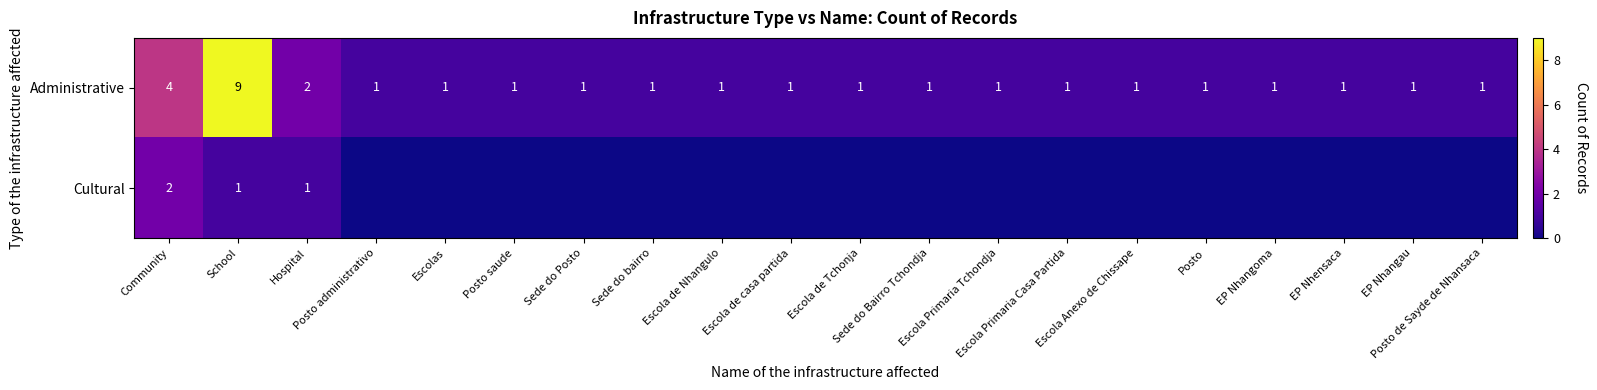

What is the difference between the maximum and minimum values in the Administrative series?

8